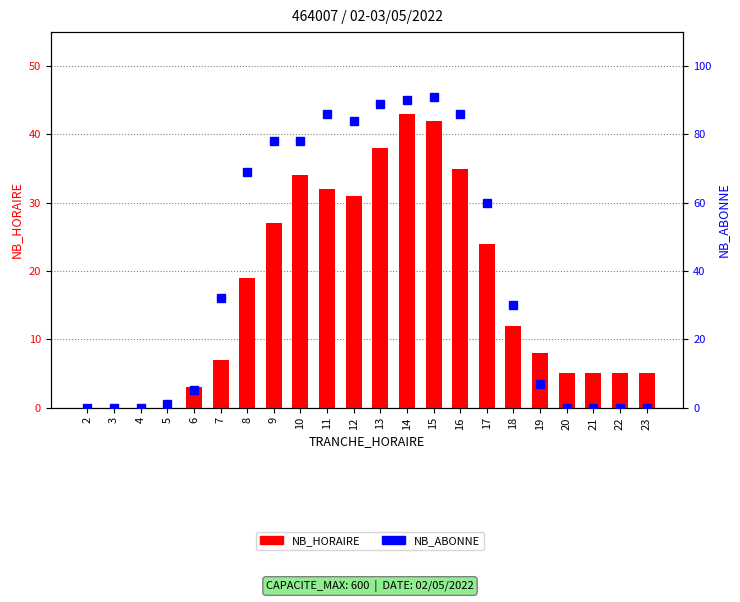

Which has a higher value, 22 or 20?

22